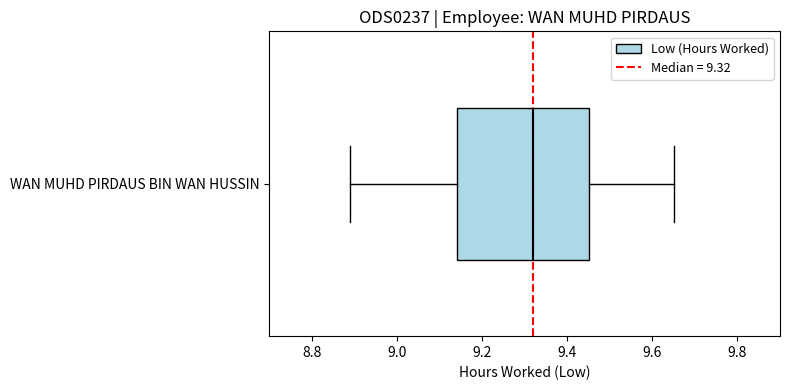

Where does the median line of the box for WAN MUHD PIRDAUS BIN WAN HUSSIN sit on the x-axis? The values are not printed on the chart, so give them approximately, as read against the axis.

9.32